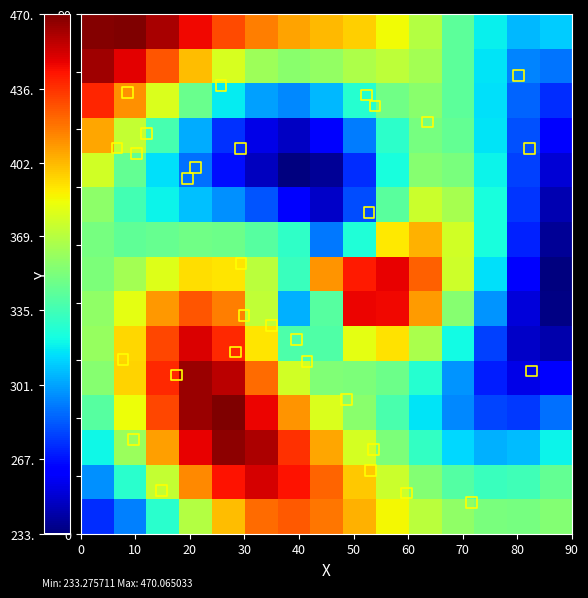

What is the maximum value shown in the chart?

470.1